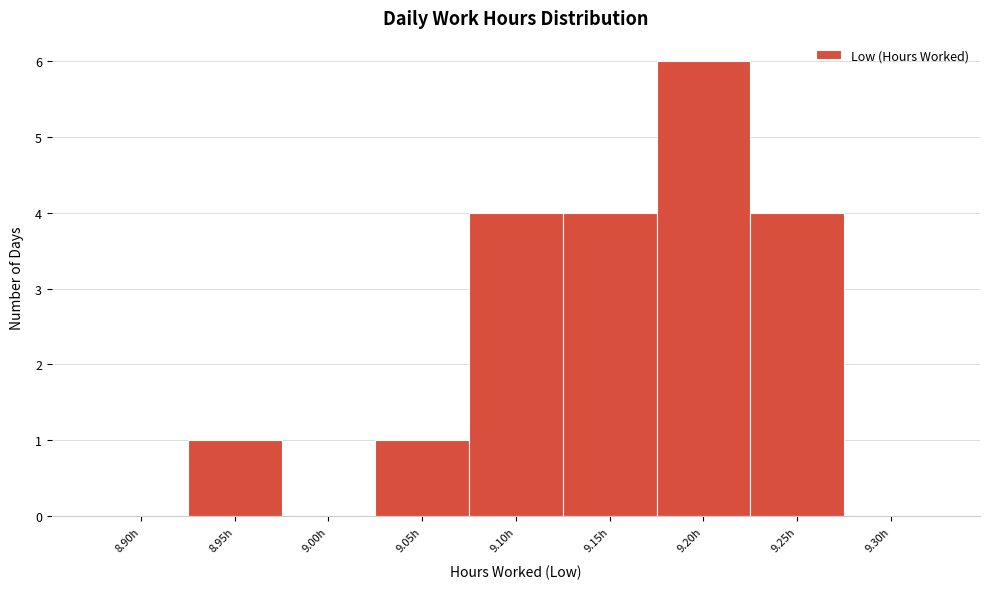

Reading right to left, list all the values displayed in this chart.

9.30h=0	9.25h=4	9.20h=6	9.15h=4	9.10h=4	9.05h=1	9.00h=0	8.95h=1	8.90h=0